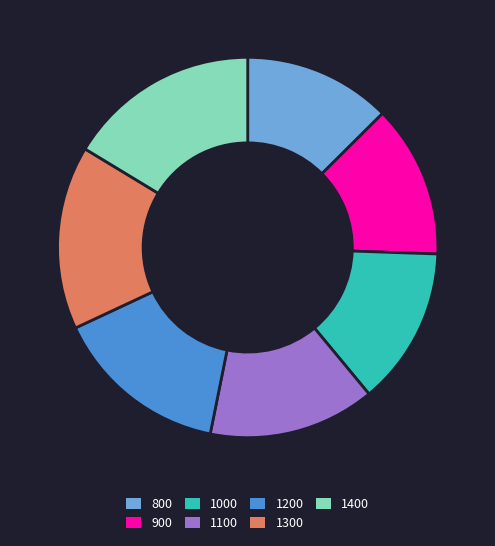

True or false: 900 accounts for 6% of the total.

False